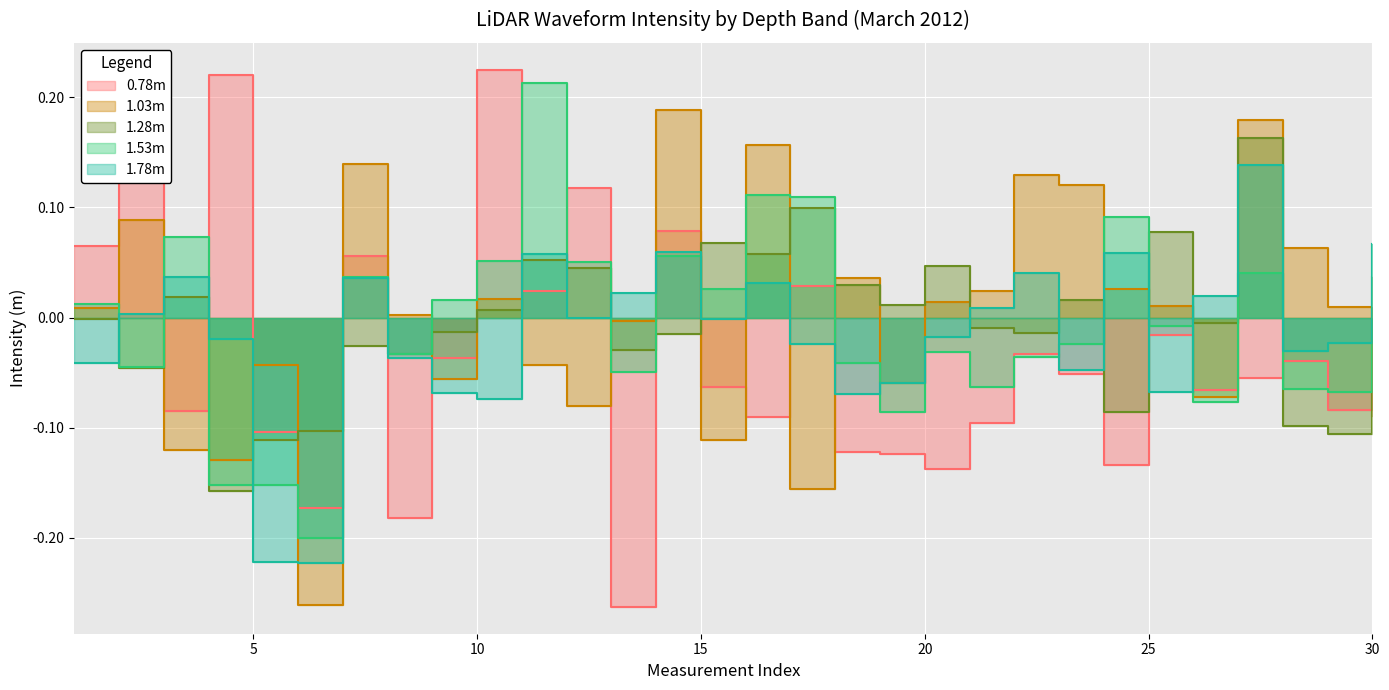

What is the highest value of the 1.53m series?

0.2